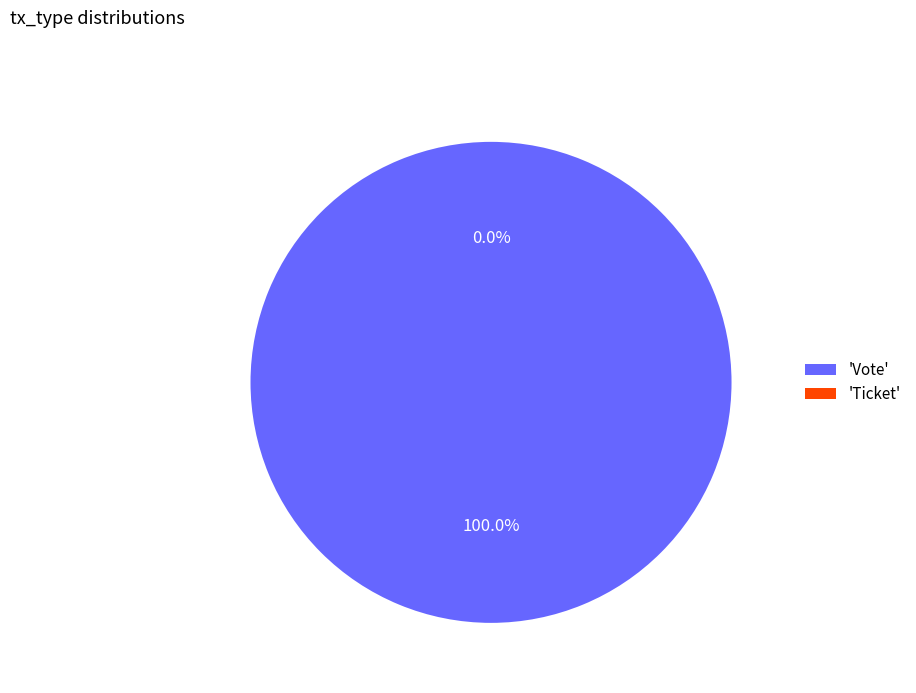

How many segments does this pie chart have?

2